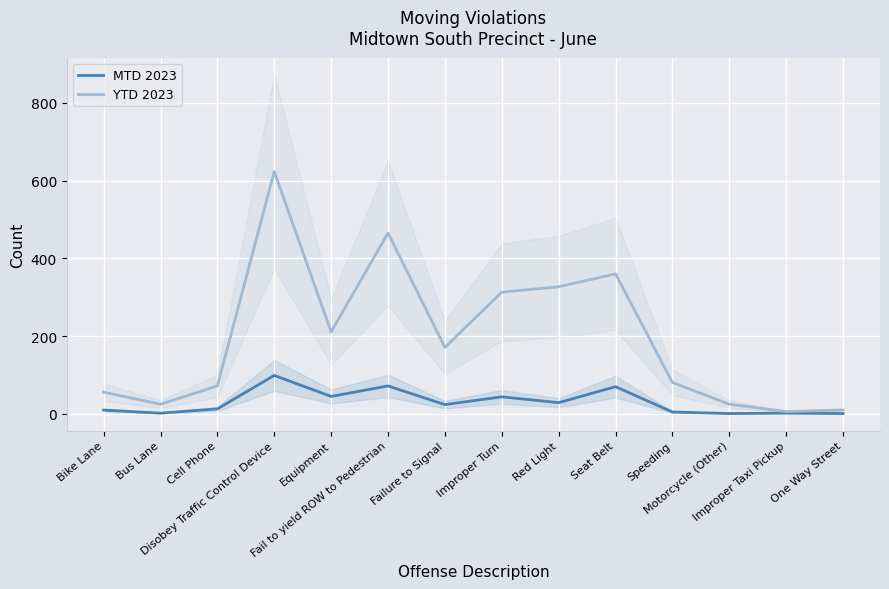

In YTD 2023, how many points are lower than both neighbors (excluding endpoints)?

4